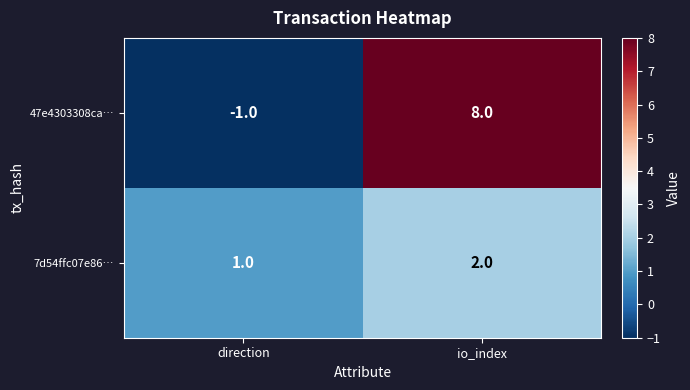

At which label is 7d54ffc07e86… closest to 1?

direction